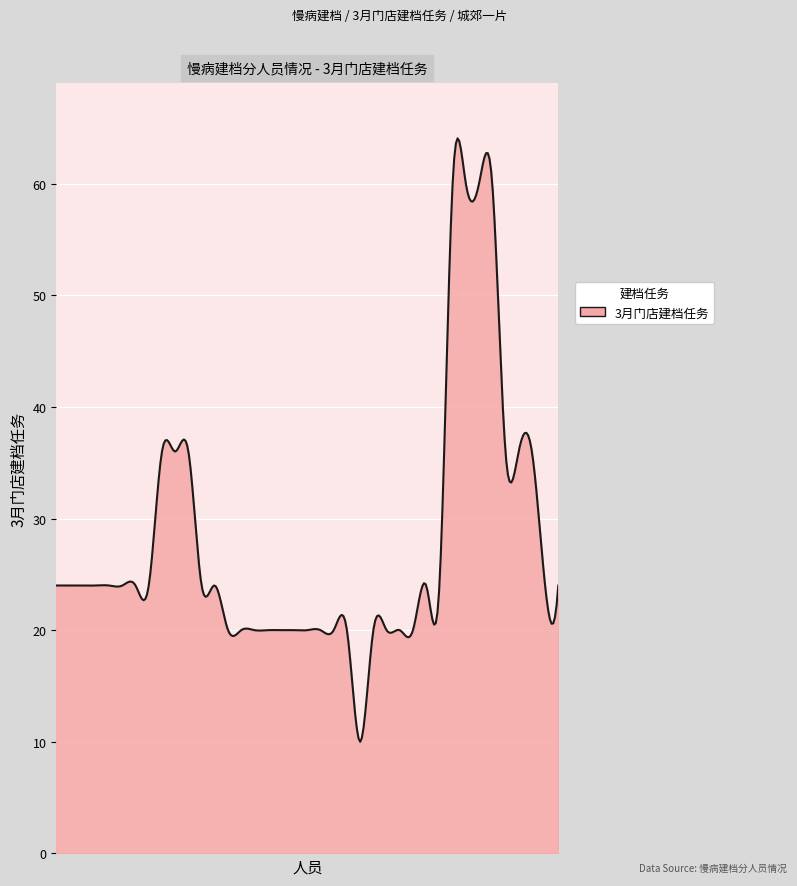

What is the maximum value shown in the chart?

64.0